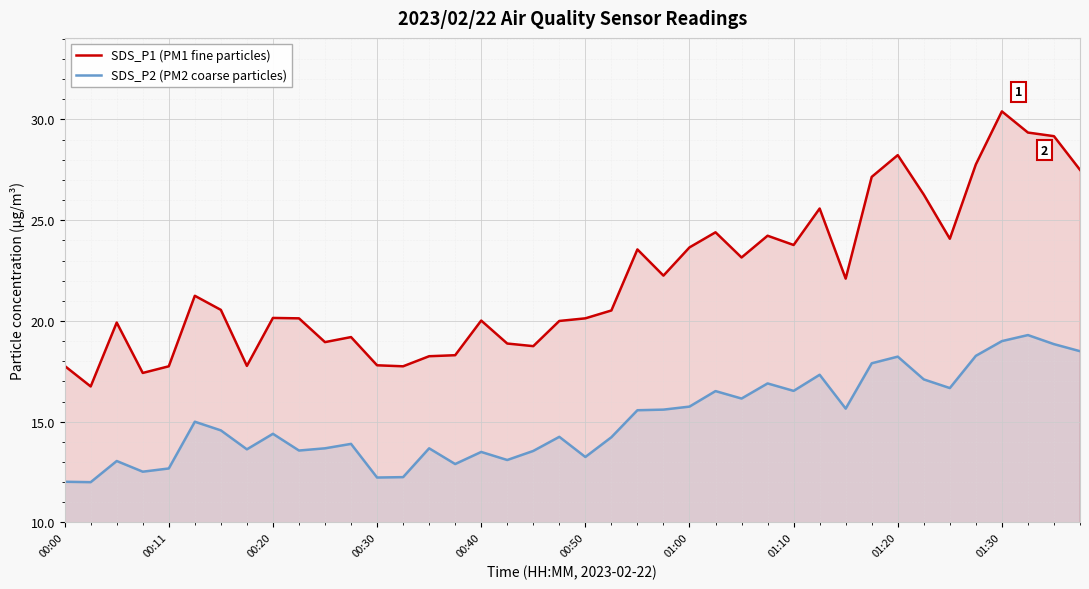

True or false: SDS_P2 (PM2 coarse particles) and SDS_P1 (PM1 fine particles) intersect in this chart.

False